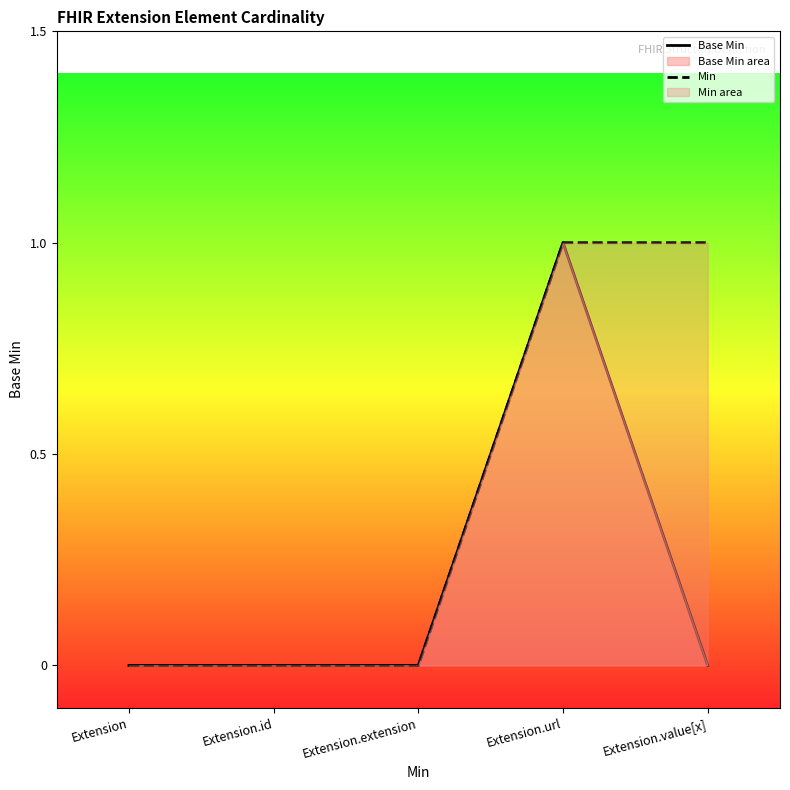

How many Min values are between 0 and 1?

5